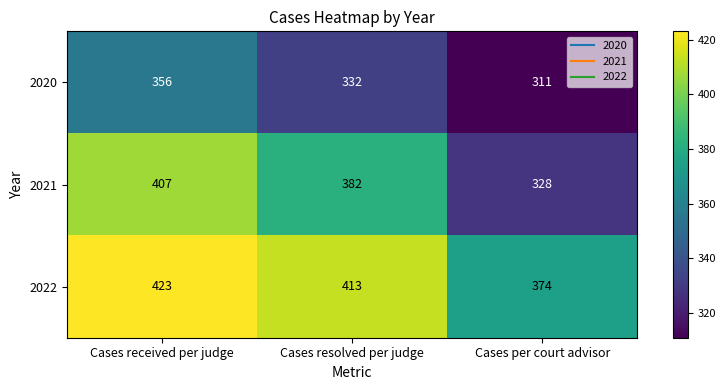

Reading left to right, transcribe all the data shown in this chart.

2020: 356	332	311
2021: 407	382	328
2022: 423	413	374